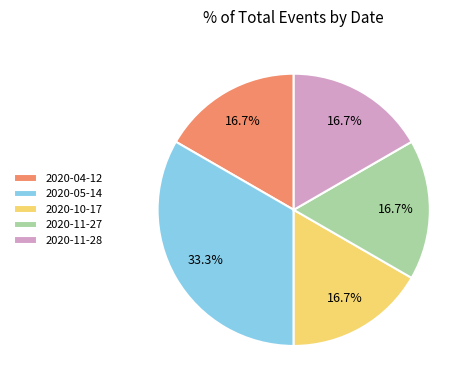

Which category has the biggest portion of the pie?

2020-05-14